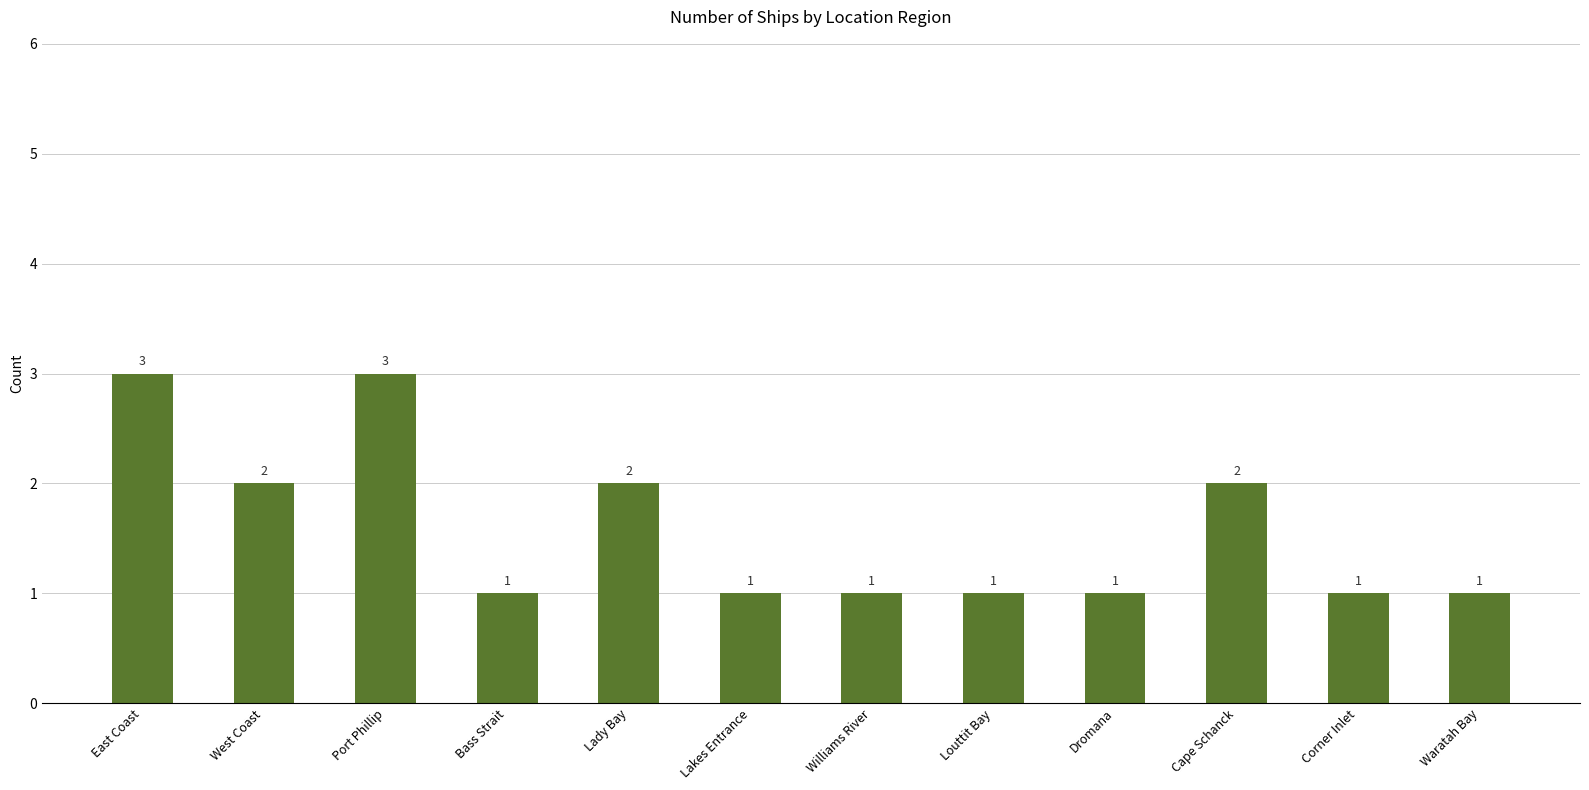

Count the values in the range 1 to 2.

10